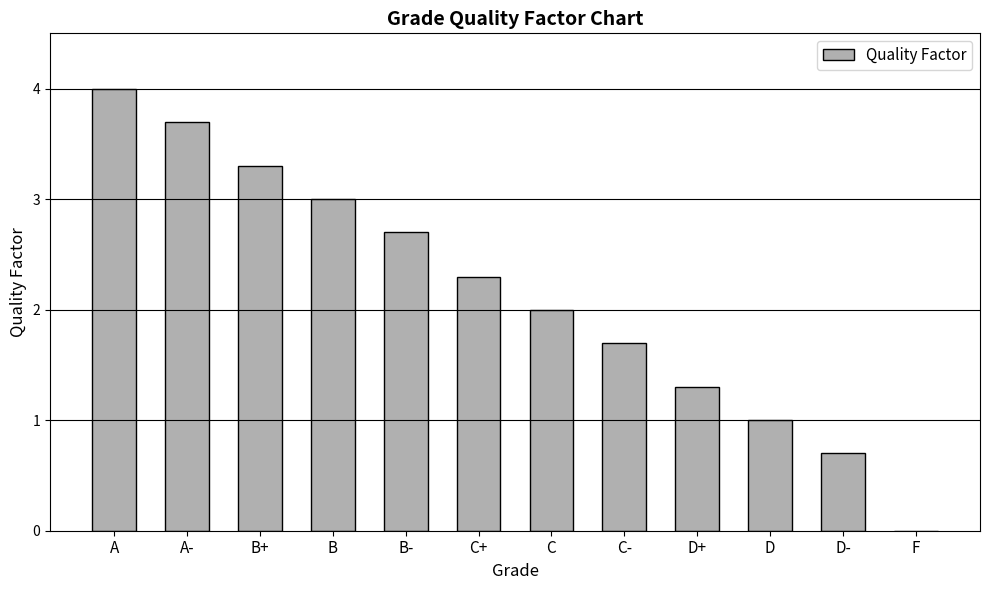

Reading right to left, what are all the values shown in this chart?

0.0	0.7	1.0	1.3	1.7	2.0	2.3	2.7	3.0	3.3	3.7	4.0